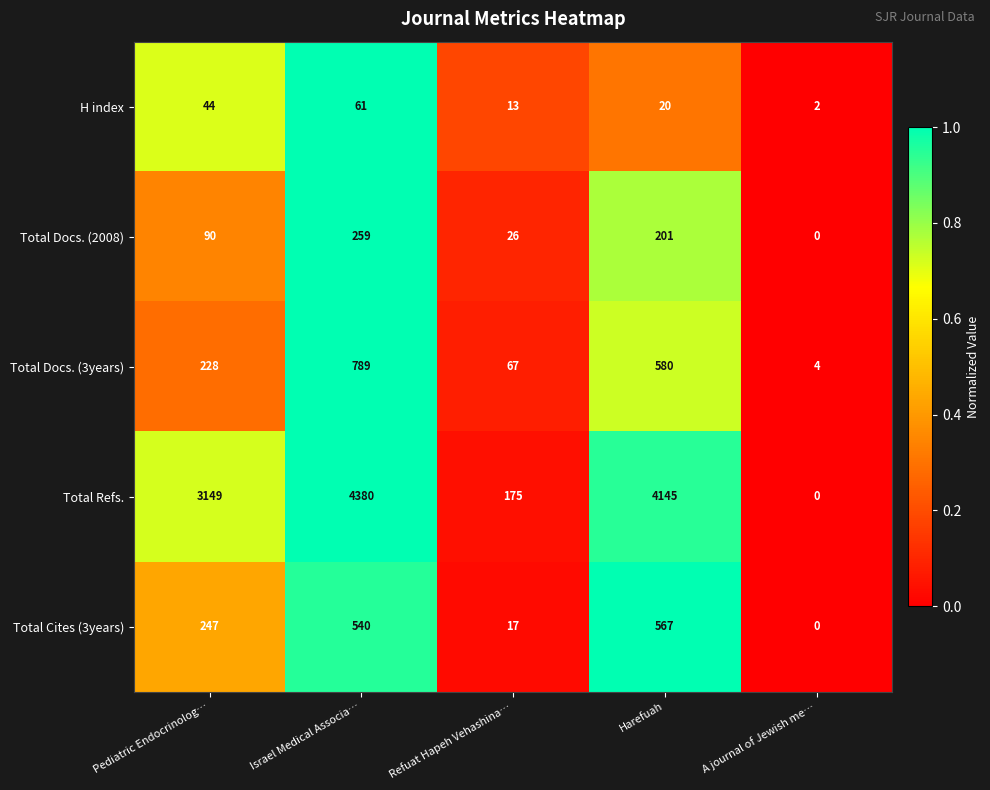

At which category is the sum across all series the highest?

Israel Medical Associa…